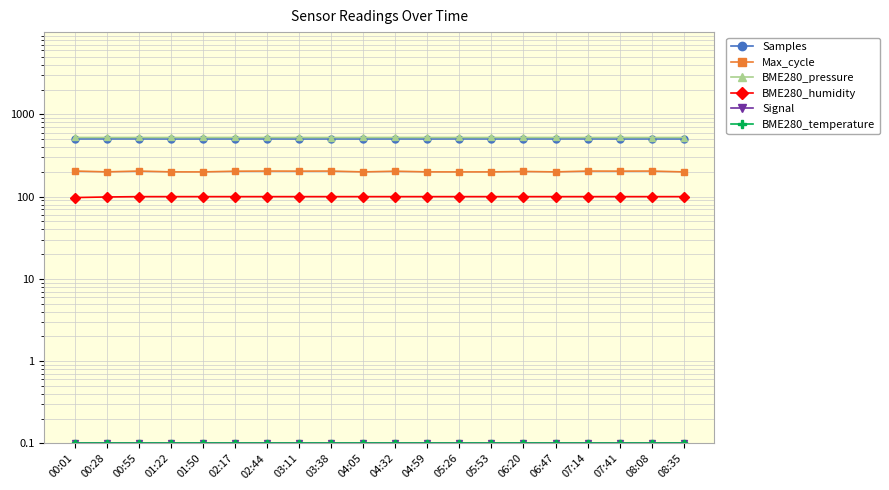

Read the BME280_humidity value at 06:47.

100.0